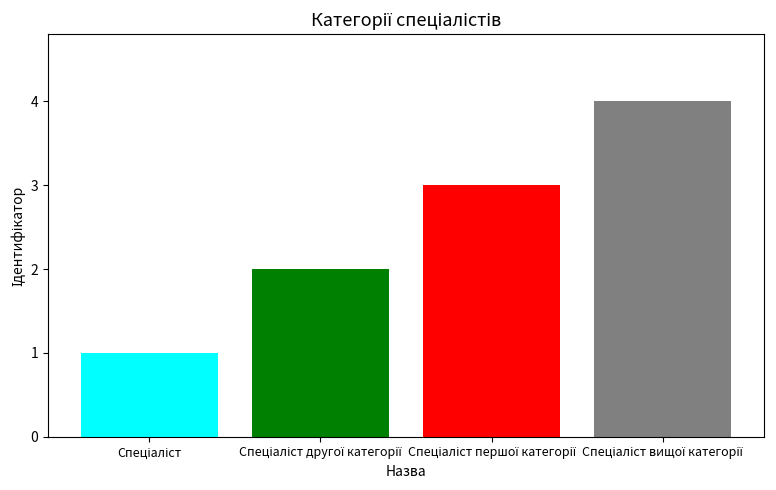

What is the maximum value shown in the chart?

4